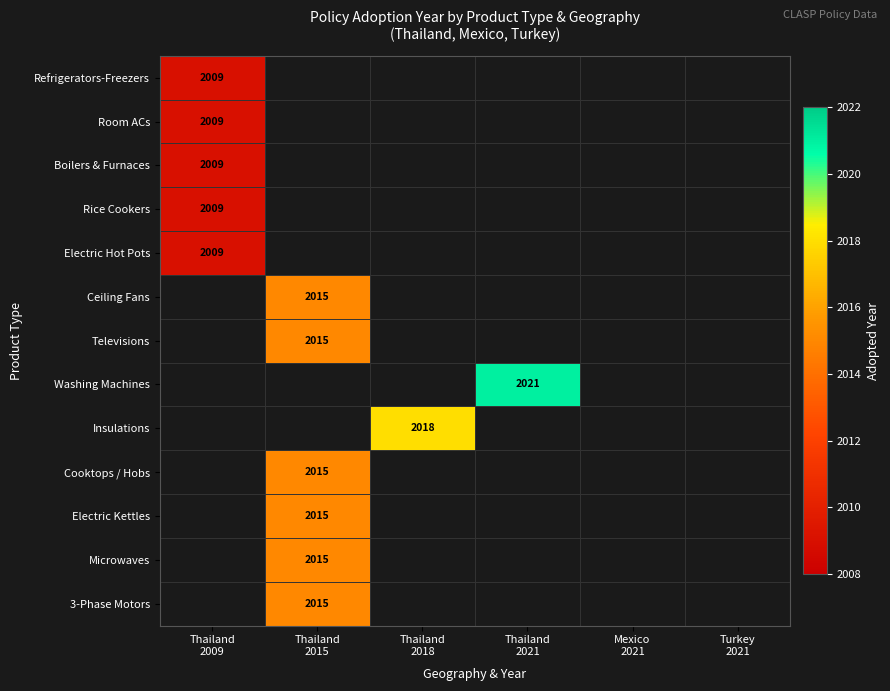

Which has a higher value, Thailand
2015 or Thailand
2021?

Thailand
2021